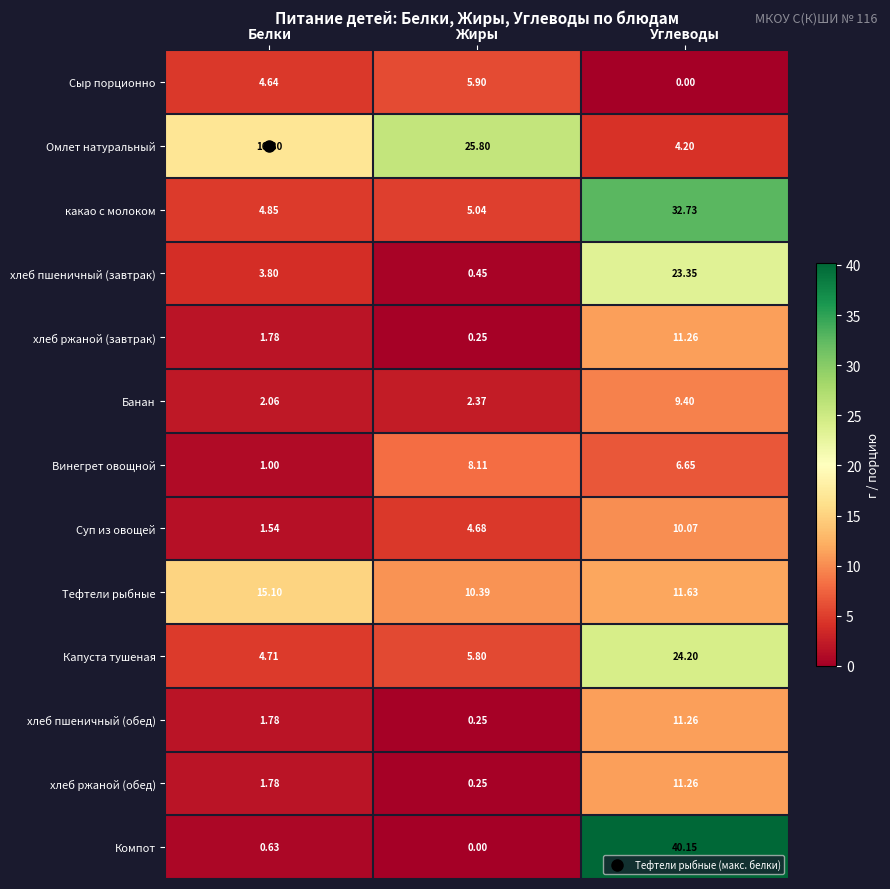

At which label does хлеб ржаной (завтрак) reach its minimum?

Жиры